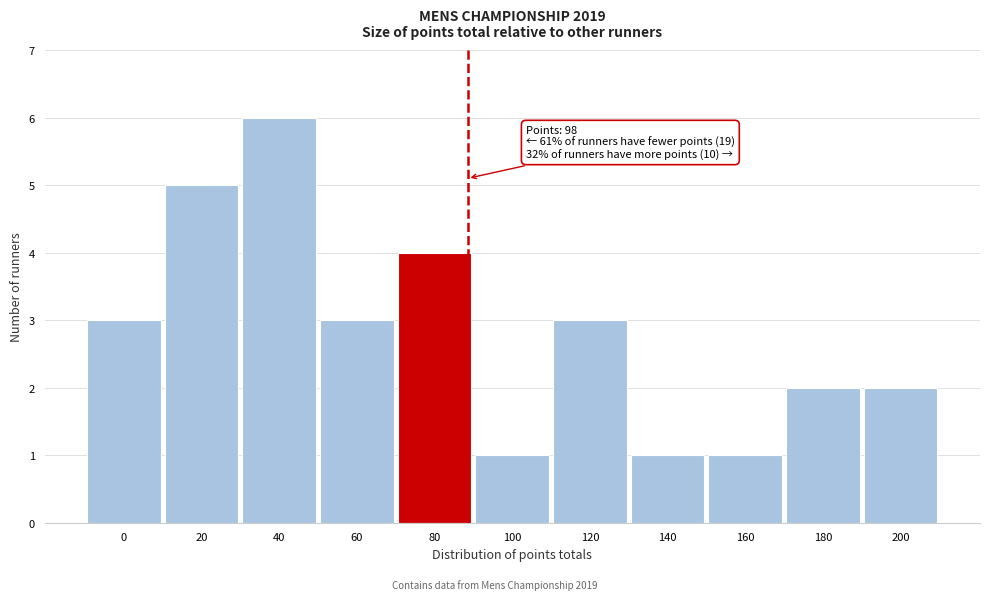

Reading left to right, list all the values displayed in this chart.

3	5	6	3	4	1	3	1	1	2	2